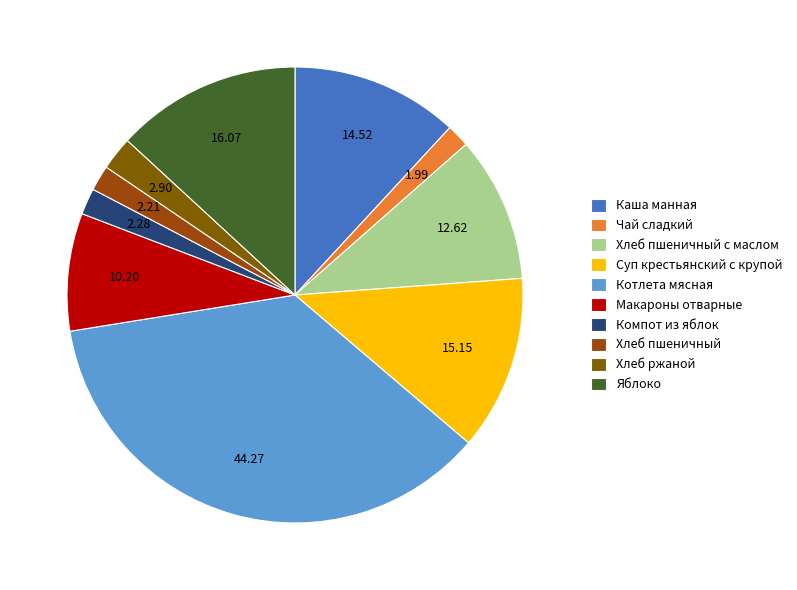

Which slice is the largest?

Котлета мясная